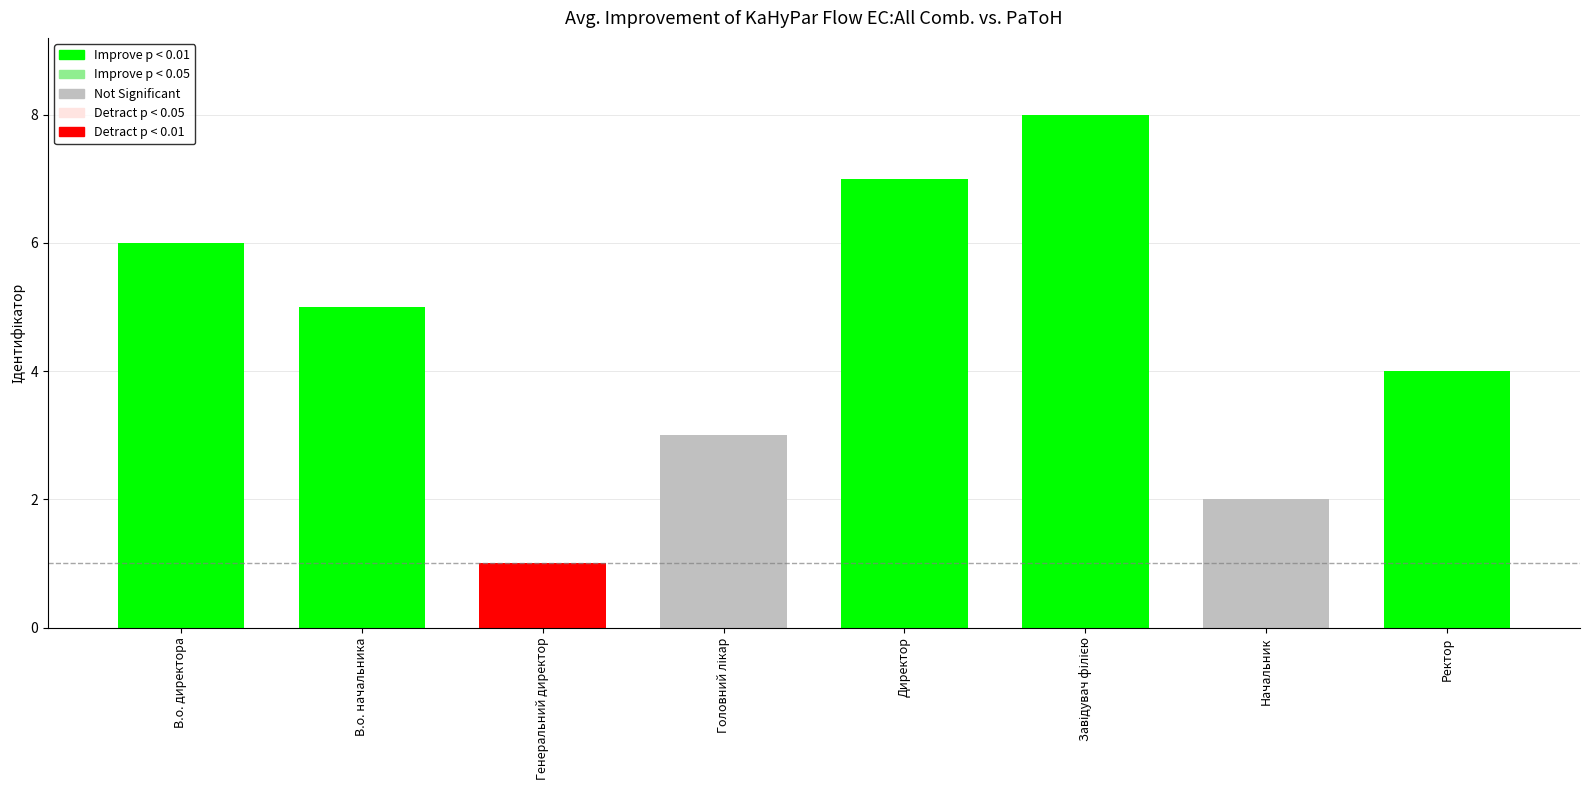

How many series are shown in this chart?

1